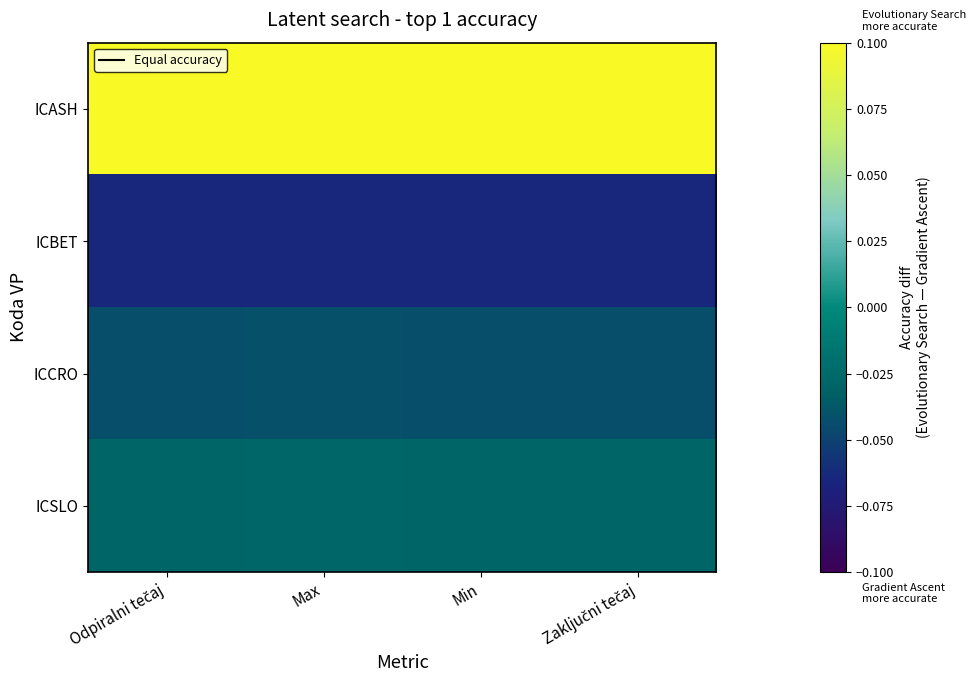

List the series in order of their peak value, highest first.

ICASH, ICSLO, ICCRO, ICBET